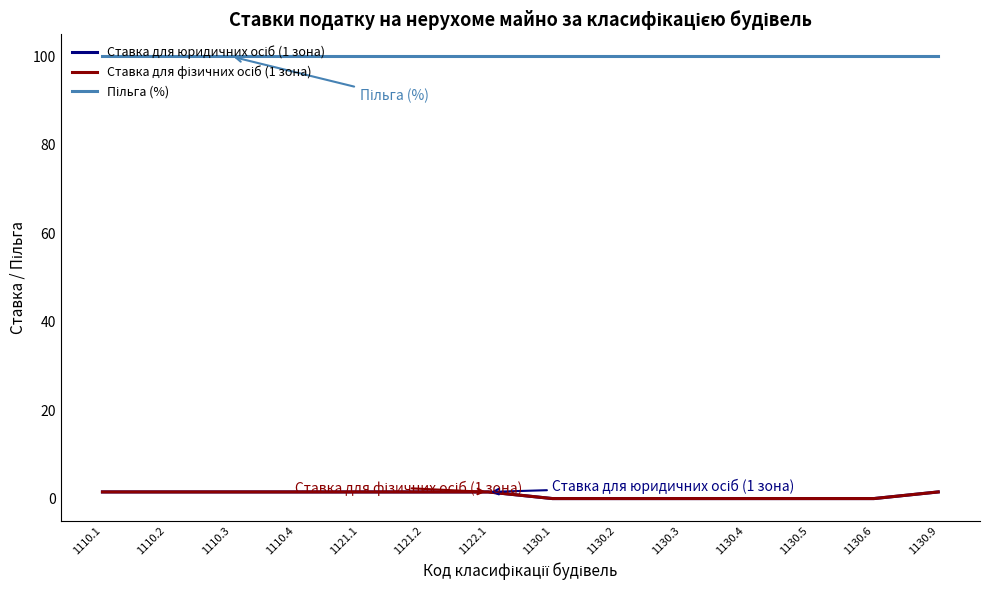

At how many categories does at least one series exceed 76?

14